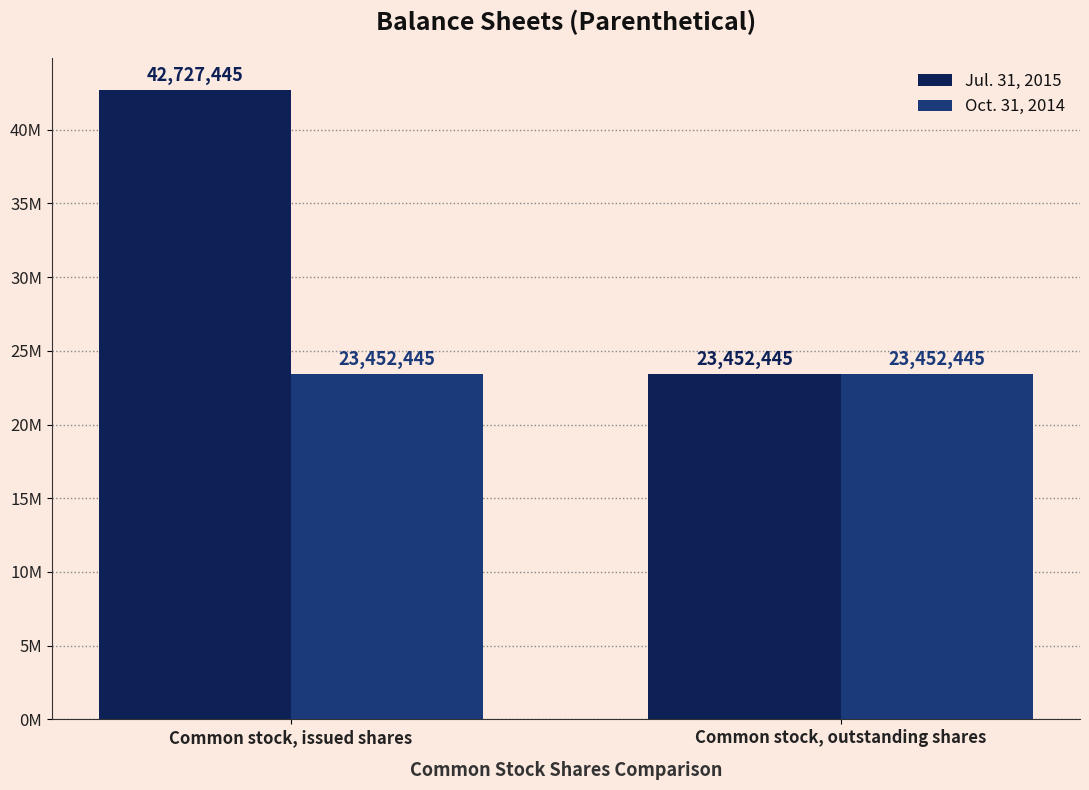

What is the average value of the Jul. 31, 2015 series?

33089945